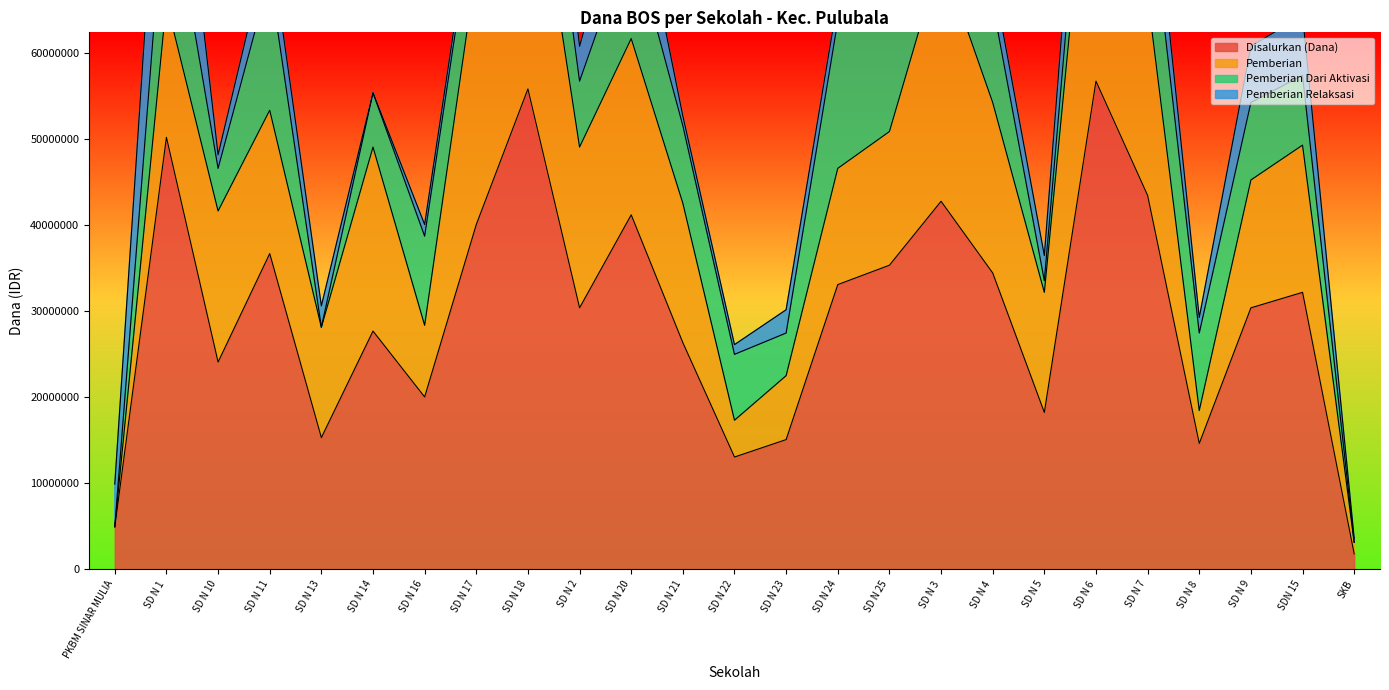

True or false: Pemberian has a value of 17550000 at SD N 10.

True